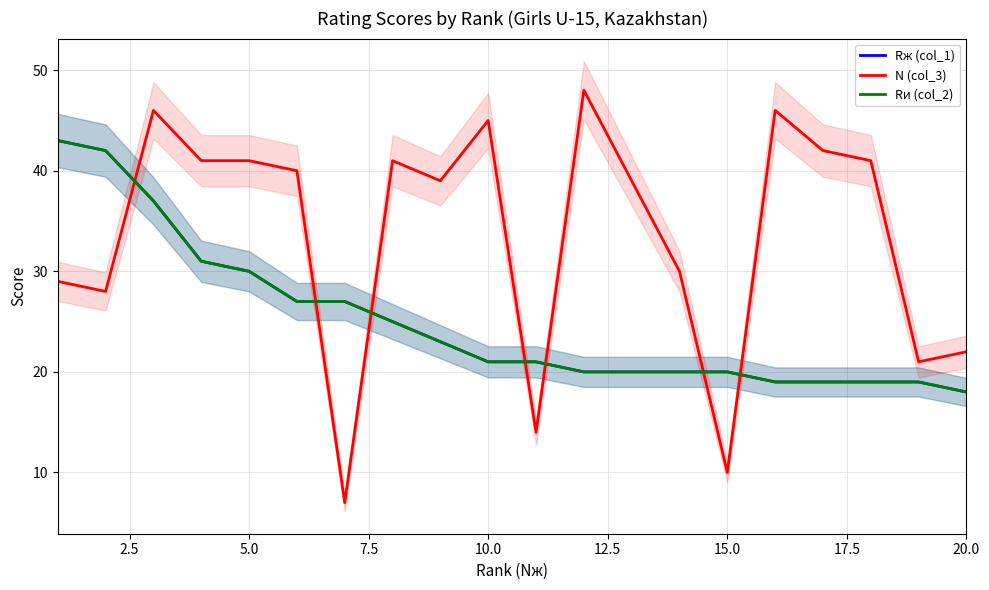

Reading left to right, extract all data points from this chart.

Rж (col_1): 43	42	37	31	30	27	27	25	23	21	21	20	20	20	20	19	19	19	19	18
N (col_3): 29	28	46	41	41	40	7	41	39	45	14	48	39	30	10	46	42	41	21	22
Rи (col_2): 43	42	37	31	30	27	27	25	23	21	21	20	20	20	20	19	19	19	19	18